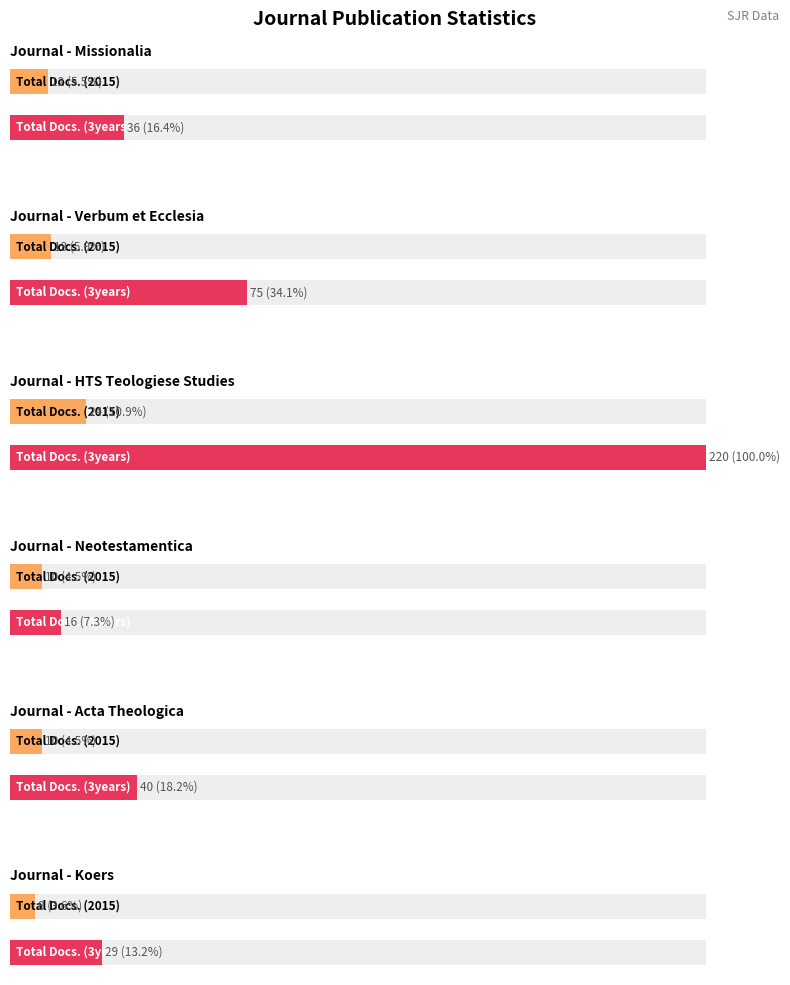

What is the highest value of the Total Docs. (3years) series?

220